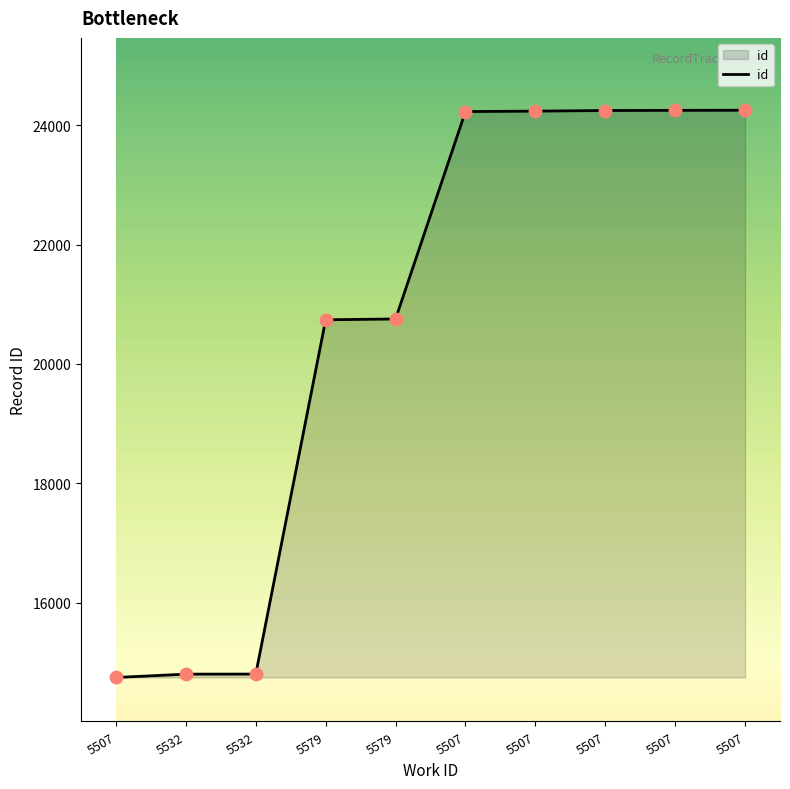

Does the chart have visible grid lines?

No